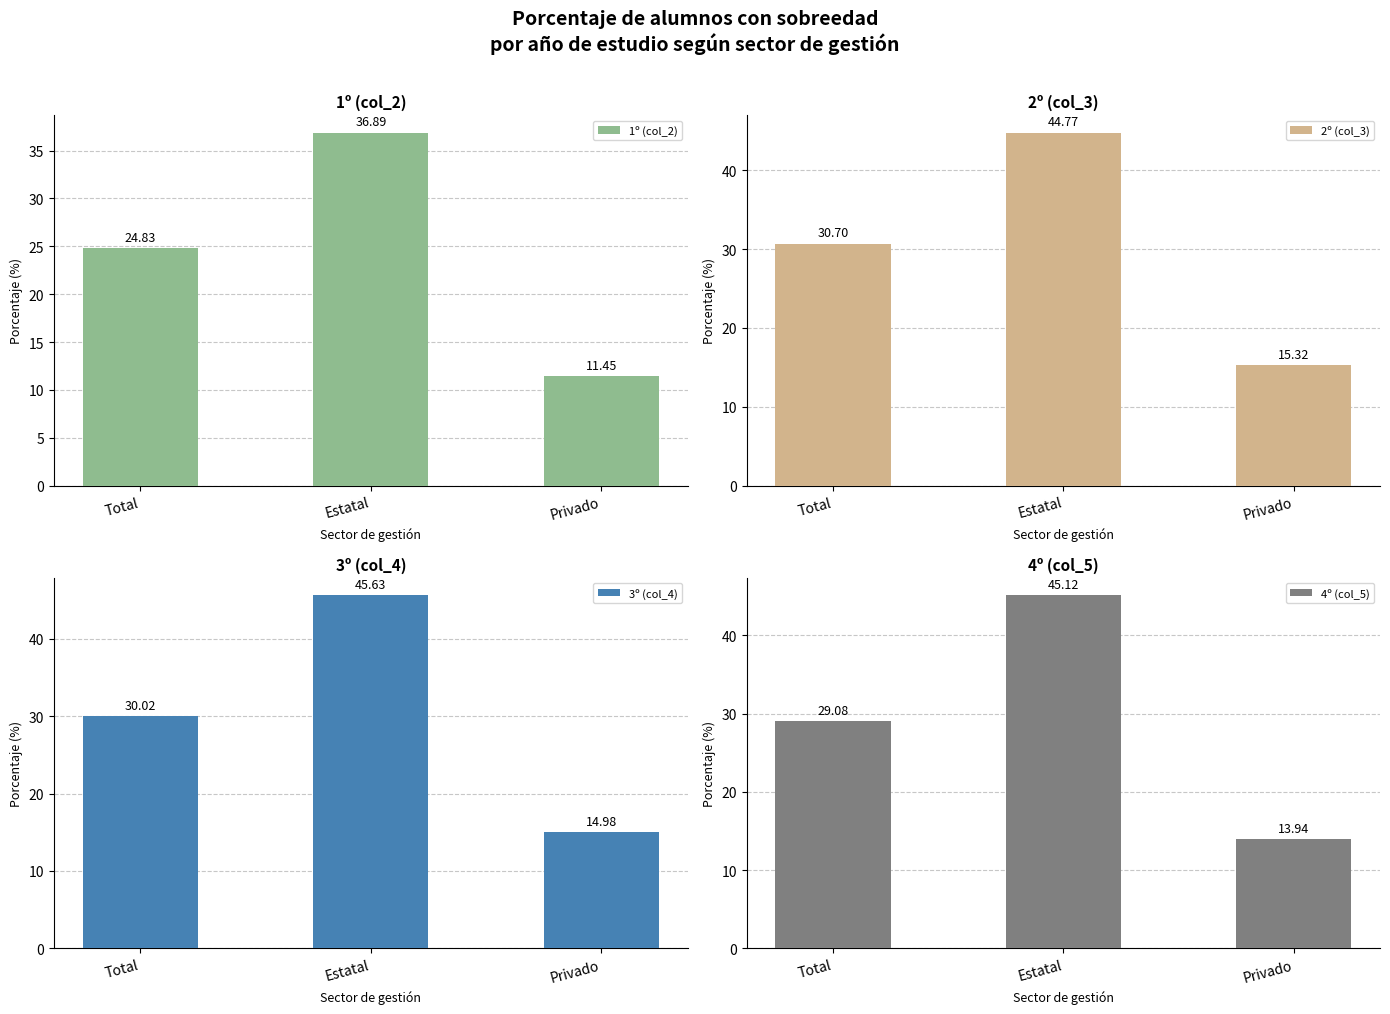

Is it true that 1º (col_2) equals 11.4 at Privado?

True